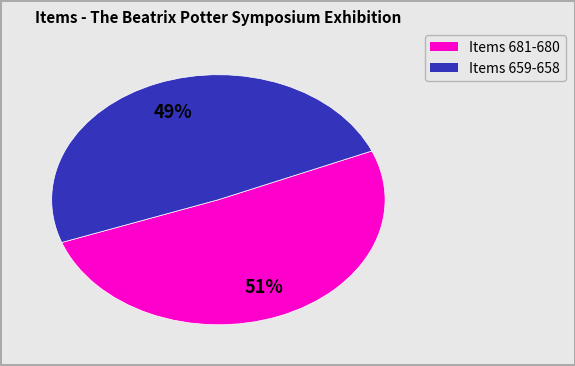

Is there a majority slice in this chart?

Yes